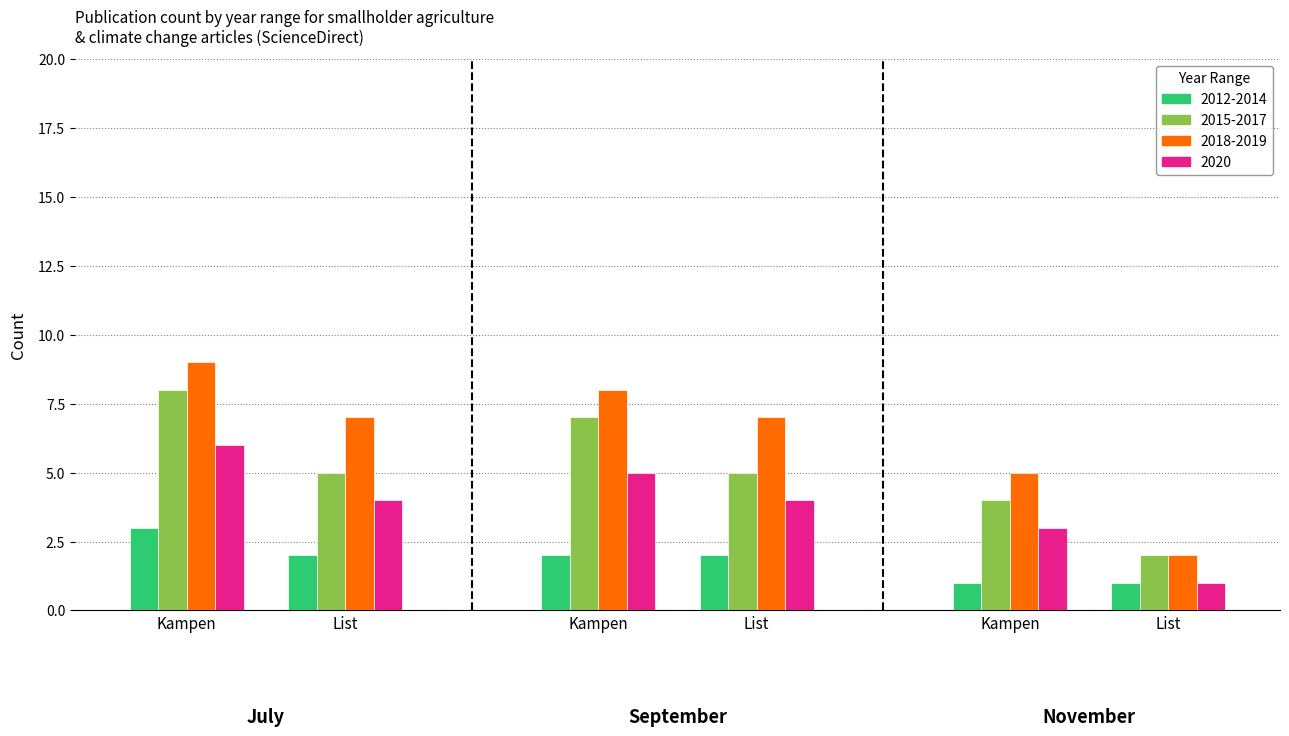

How many bars are there in each group?

4